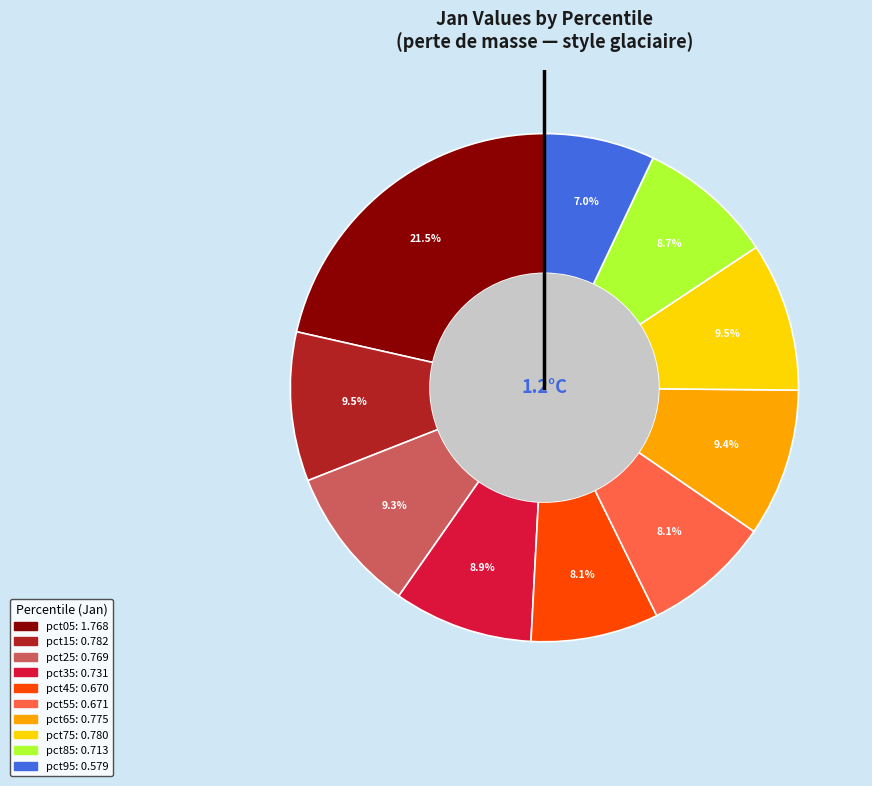

Is there any slice that represents more than half of the pie?

No